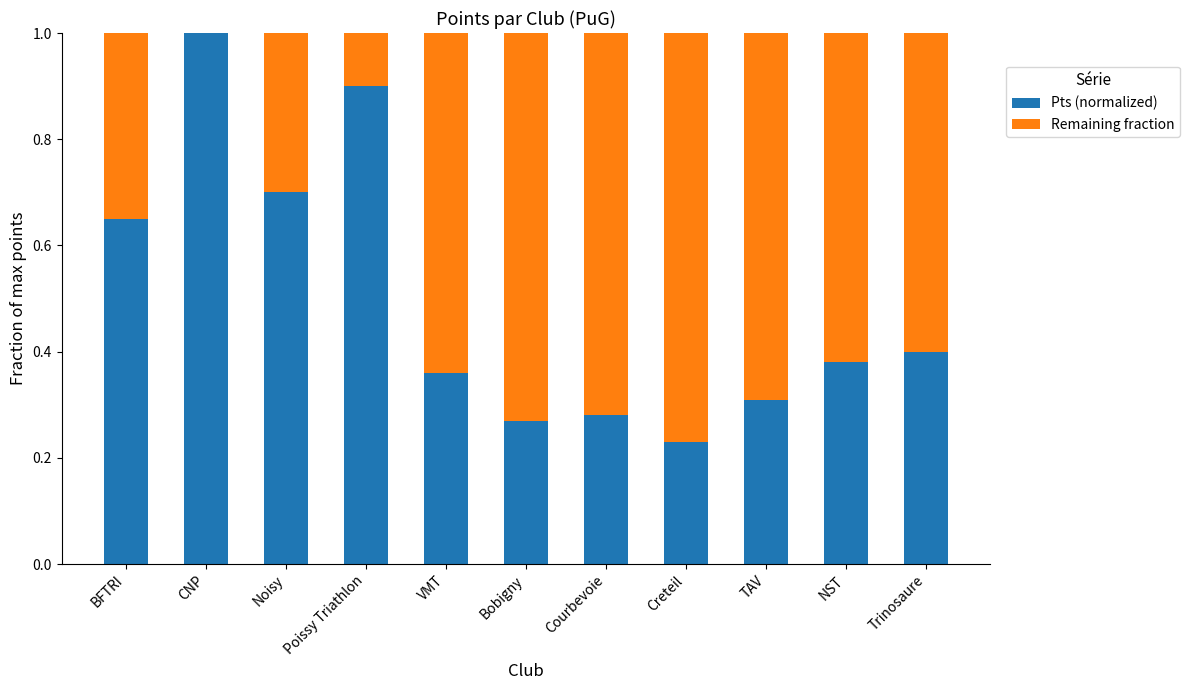

Is it true that Pts (normalized) equals 1.2 at BFTRI?

False